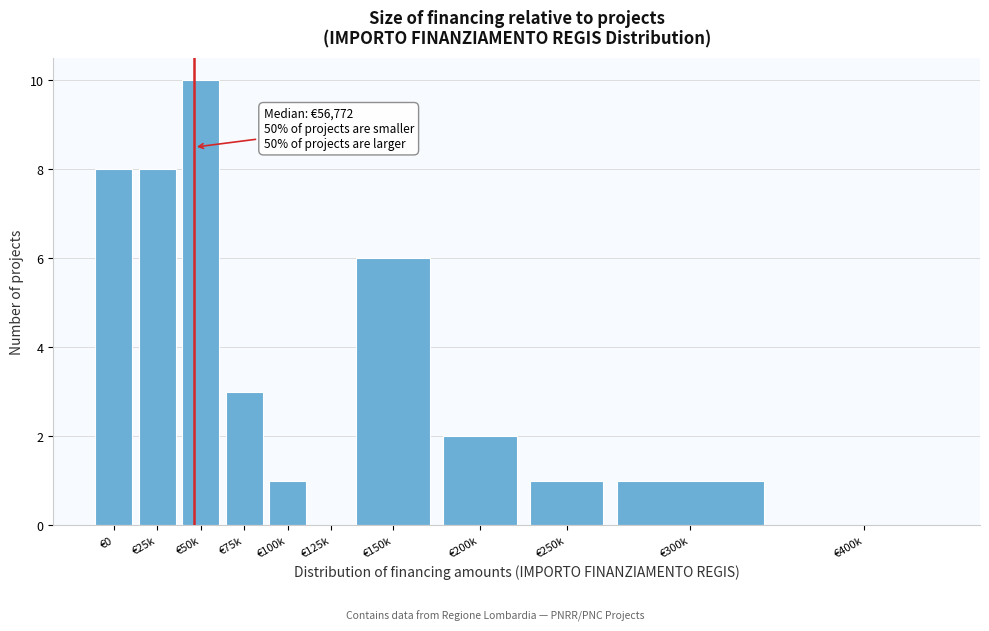

Reading left to right, extract all data points from this chart.

€0=8	€25k=8	€50k=10	€75k=3	€100k=1	€125k=0	€150k=6	€200k=2	€250k=1	€300k=1	€400k=0